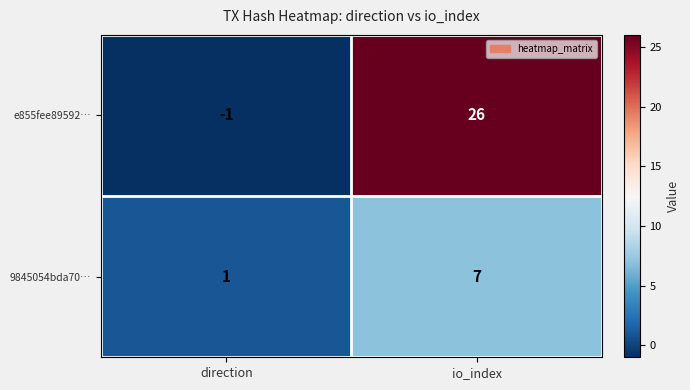

The 9845054bda70… series shows 0 at direction. True or false?

False